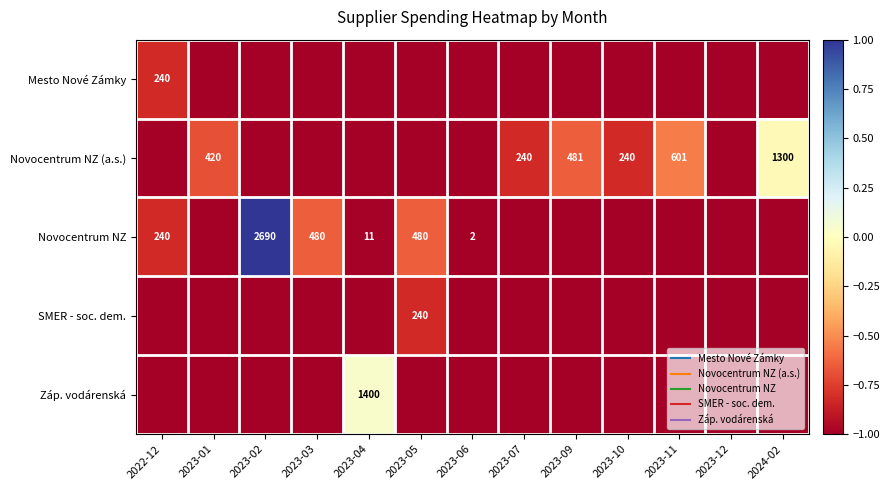

What value does the SMER - soc. dem. series have at 2023-06?

-1.0